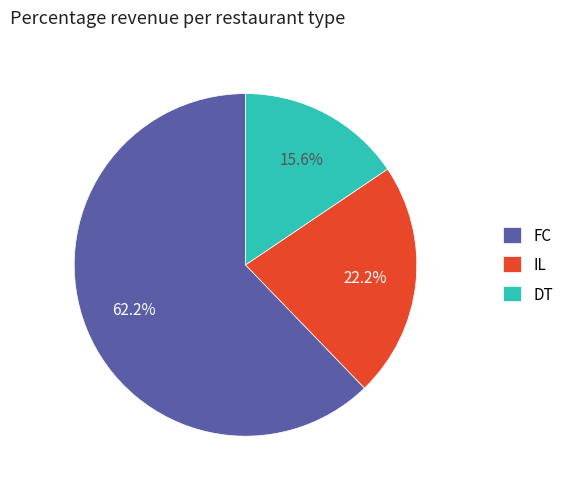

Which has a higher value, IL or DT?

IL